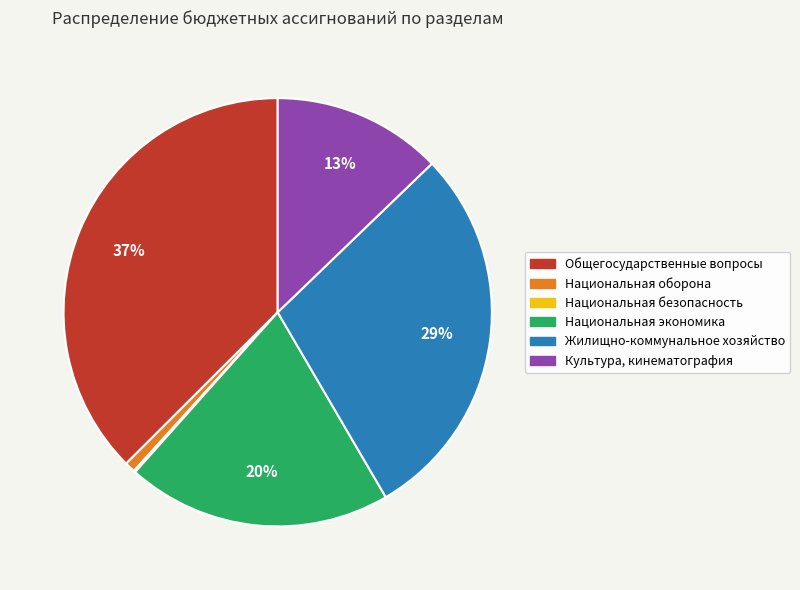

Between Национальная оборона and Культура, кинематография, which is larger?

Культура, кинематография